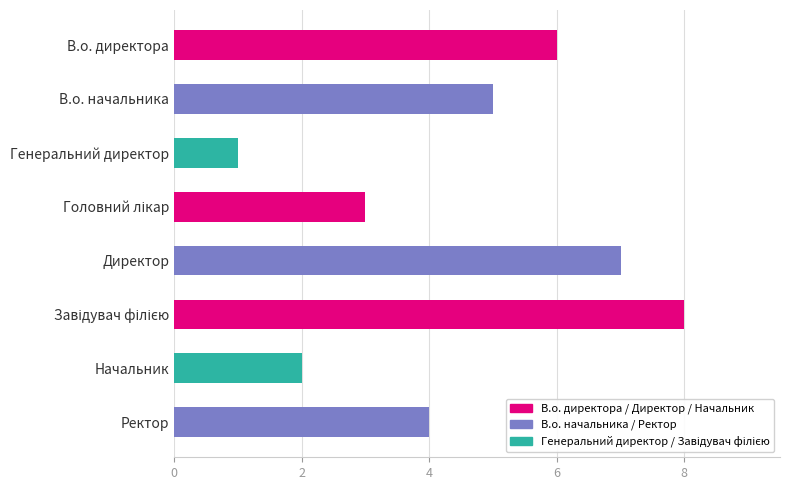

What is the change in value from В.о. директора to Директор?

+1